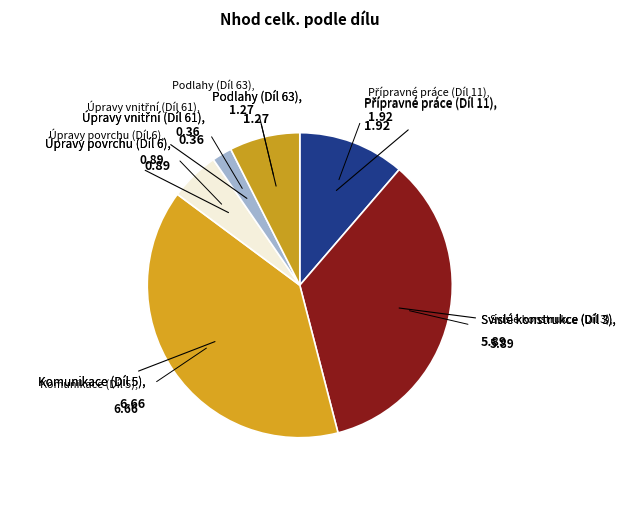

How many segments does this pie chart have?

6